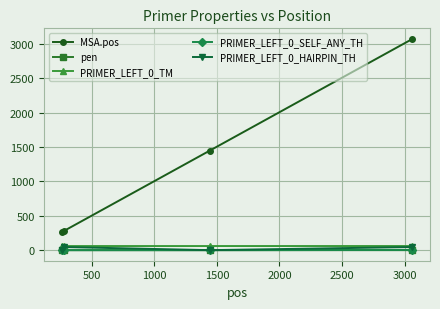

What is the greatest value displayed?

3072.0